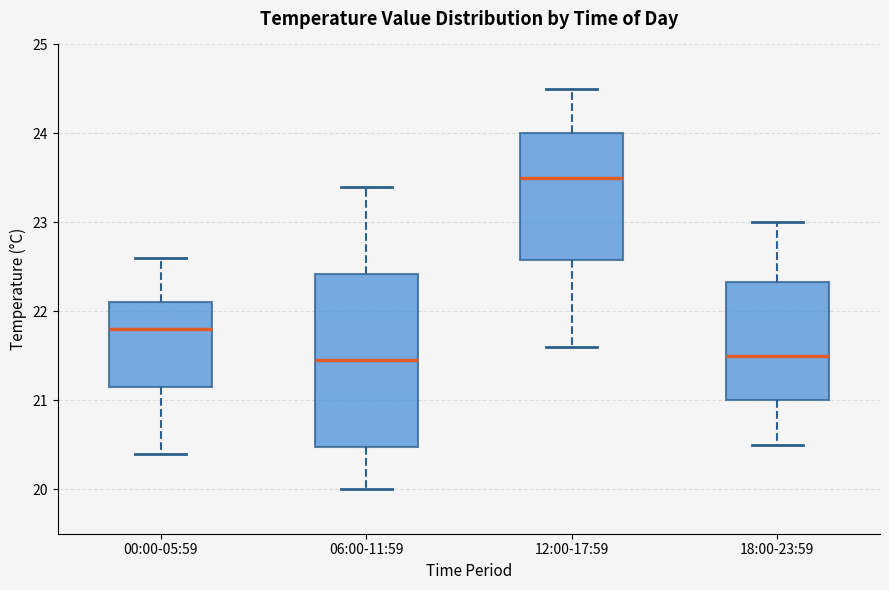

Which box is the tallest, from its lower edge to its upper edge?

06:00-11:59